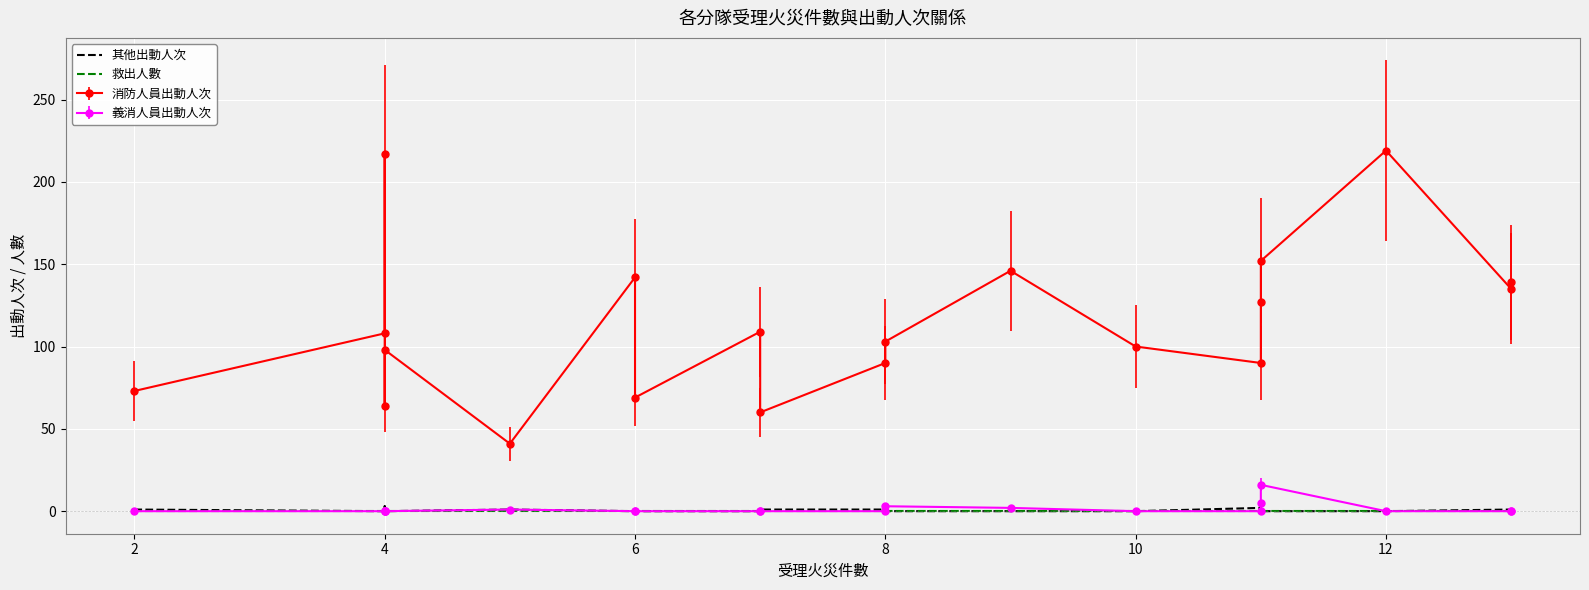

Reading left to right, what are all the values shown in this chart?

其他出動人次: 1	0	3	0	0	1	0	0	0	1	1	0	0	0	2	3	0	0	1	0
救出人數: 0	0	0	0	0	0	0	0	0	0	0	0	0	0	0	0	0	0	0	0